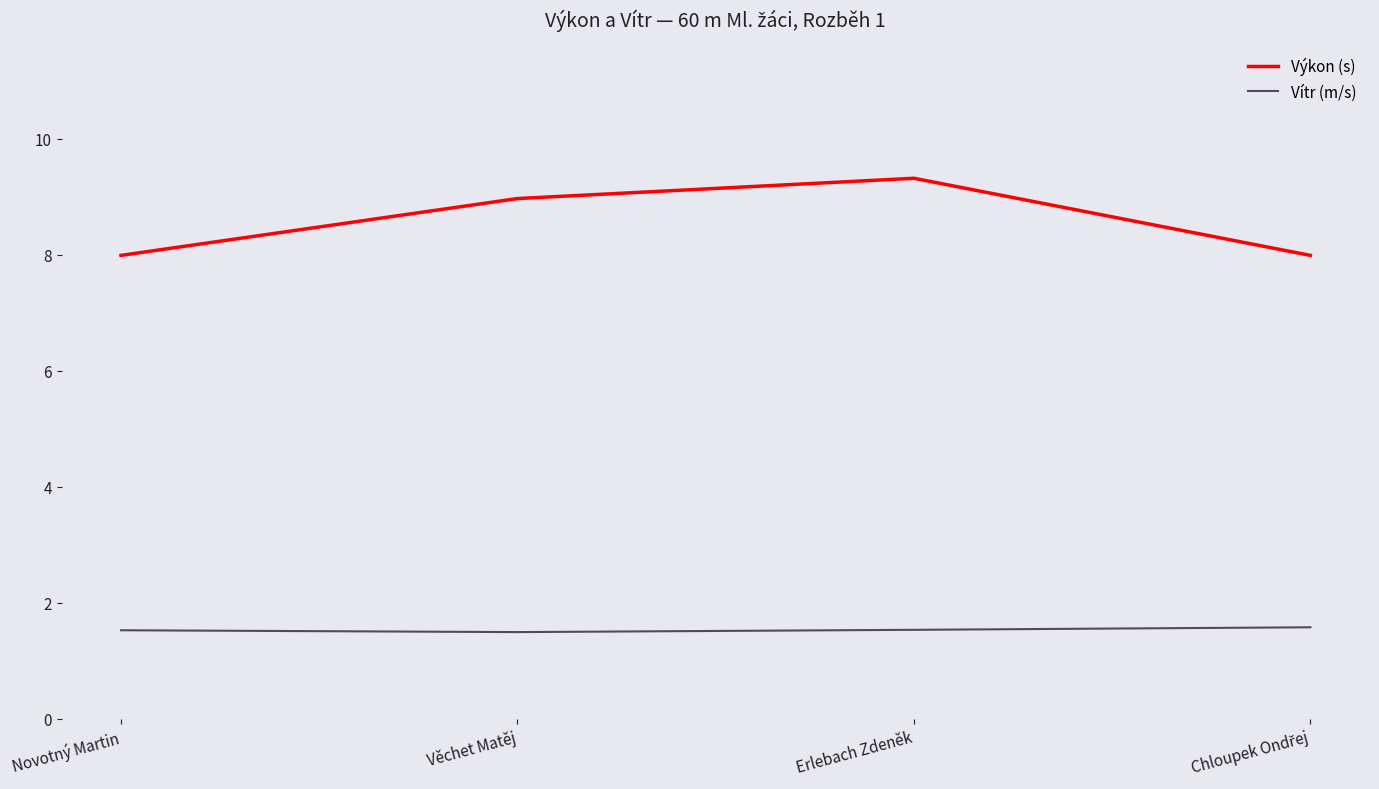

What position from the right is Novotný Martin?

4